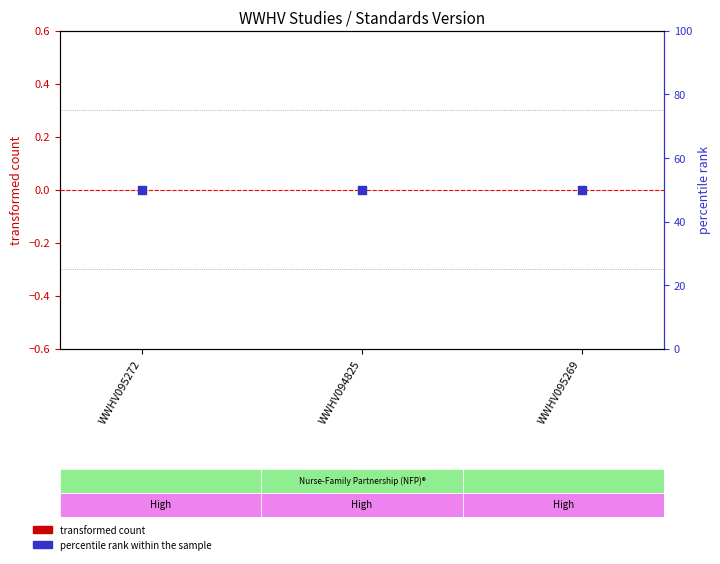

What is the total value across all series at WWHV095269?

50